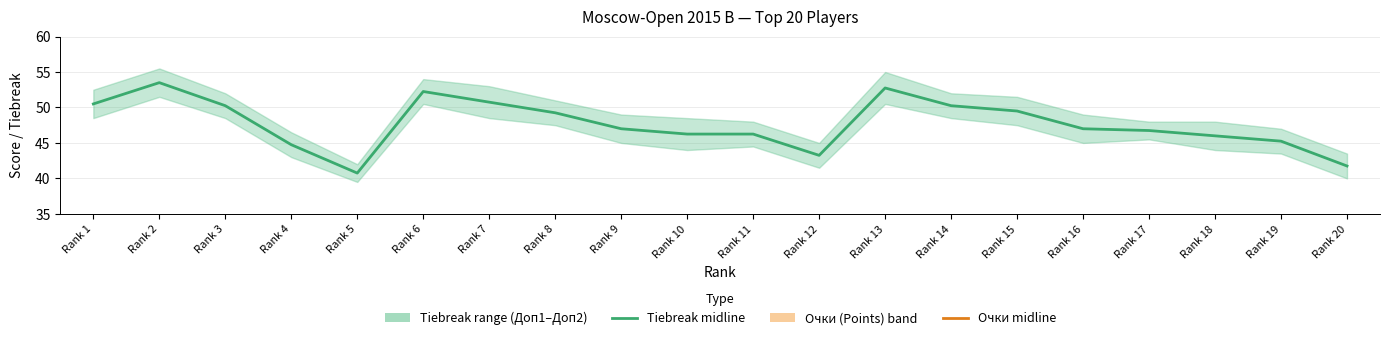

True or false: Очки (Points) has a value of 4.5 at Rank 10.

False